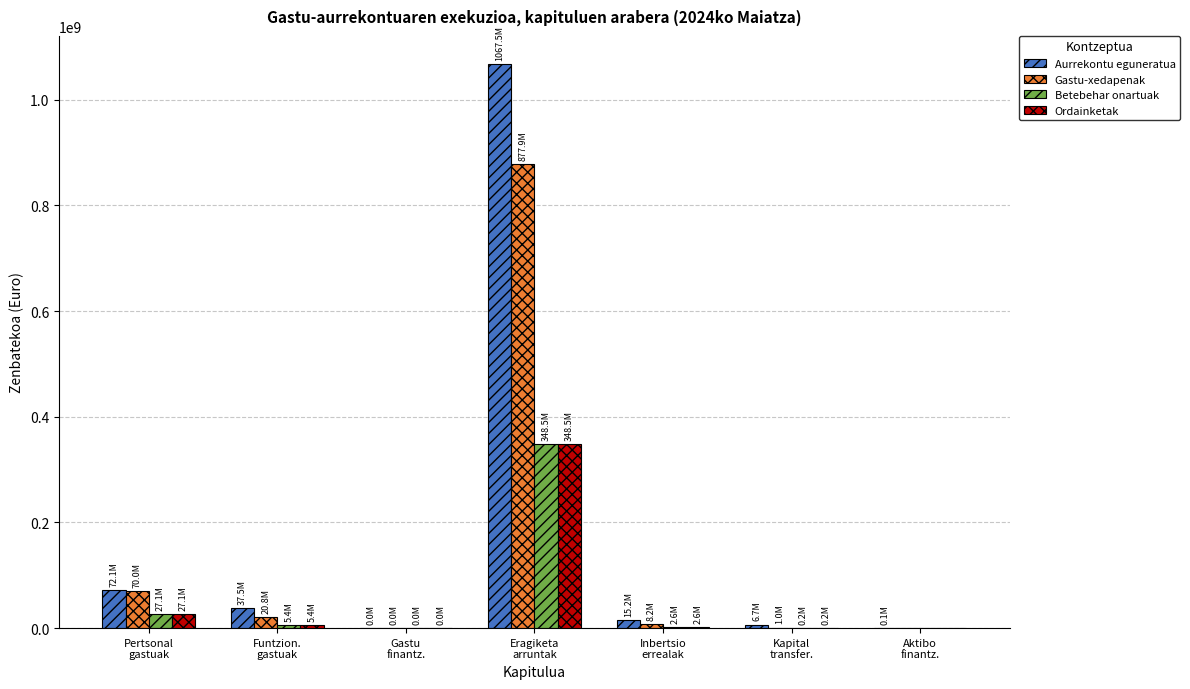

At which label does Gastu-xedapenak first exceed 8209800?

Pertsonal
gastuak